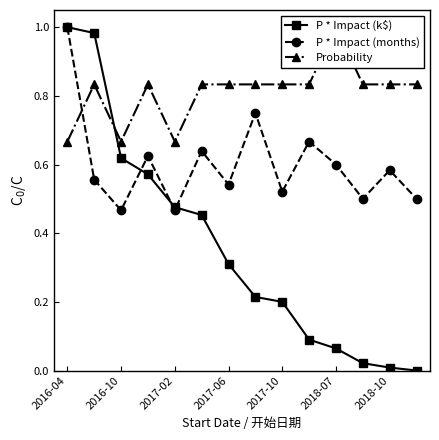

Which category has the lowest value in the Probability series?

2016-04